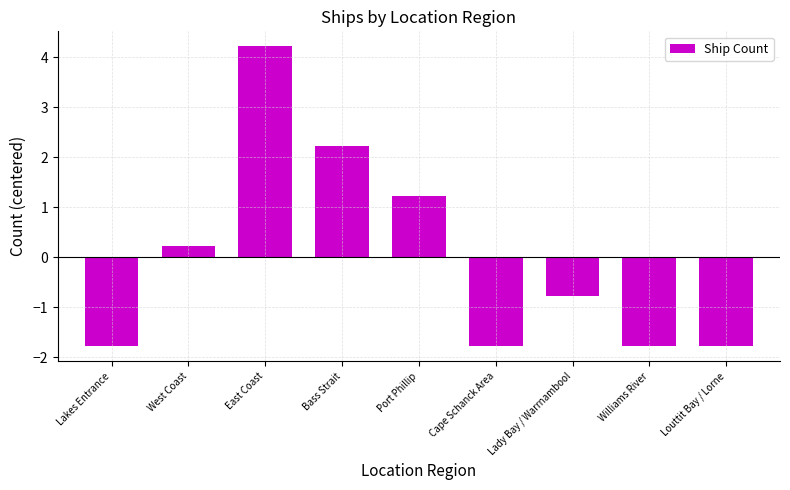

The value at Port Phillip is 0.3. True or false?

False